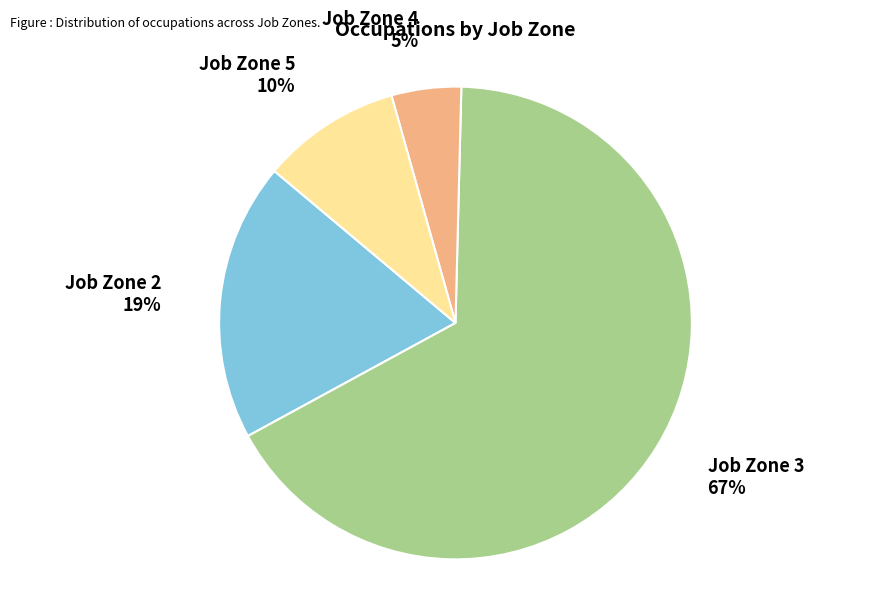

Does any single category account for the majority?

Yes